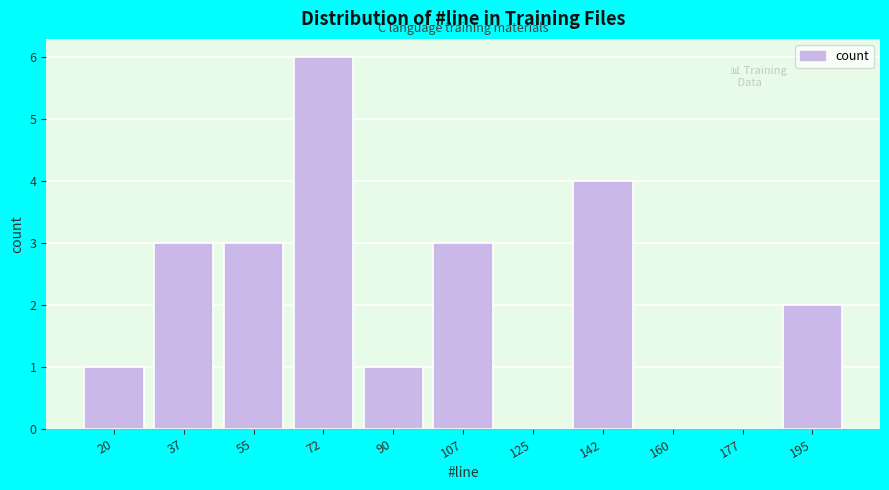

Reading left to right, extract all data points from this chart.

20=1	37=3	55=3	72=6	90=1	107=3	125=0	142=4	160=0	177=0	195=2